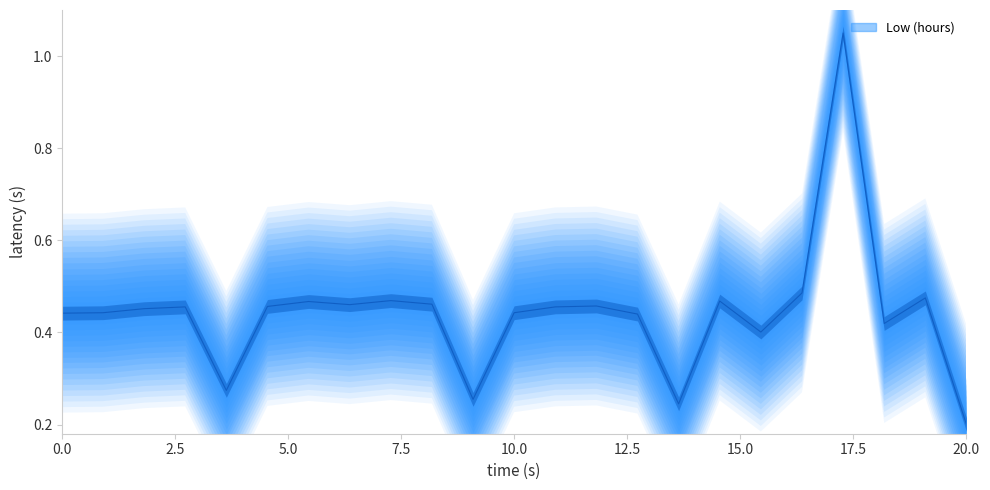

What is the sum of all values?

10.2